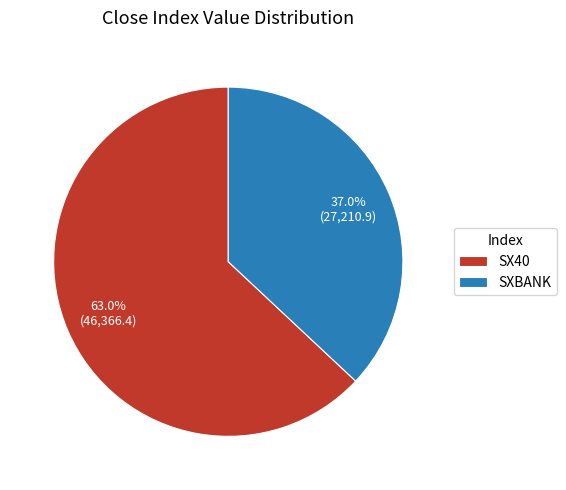

Approximately how many times larger is the value at SX40 compared to SXBANK?

1.7